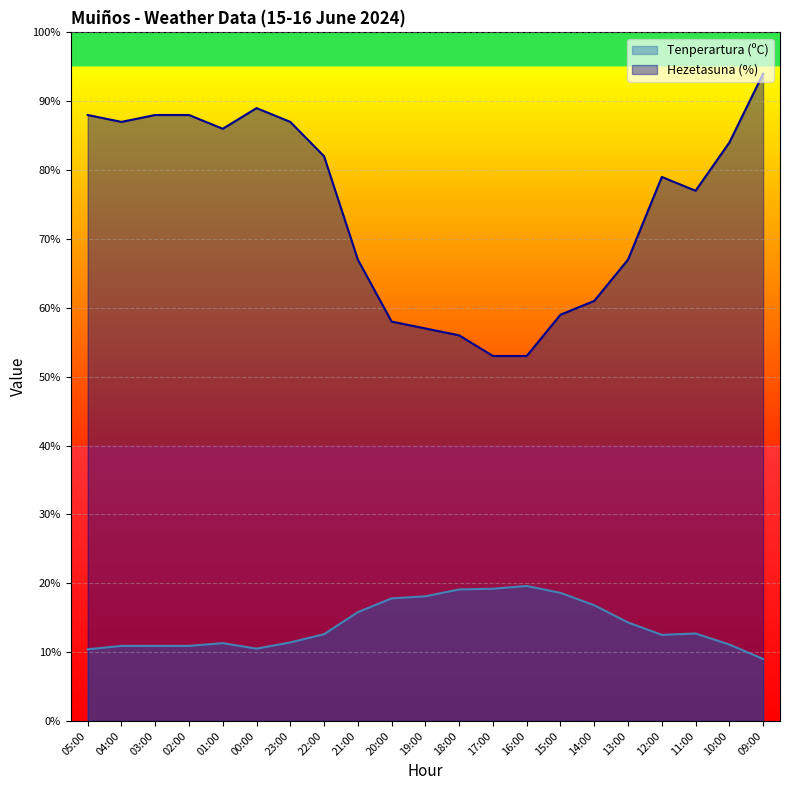

Which label corresponds to the smallest value in the chart?

09:00